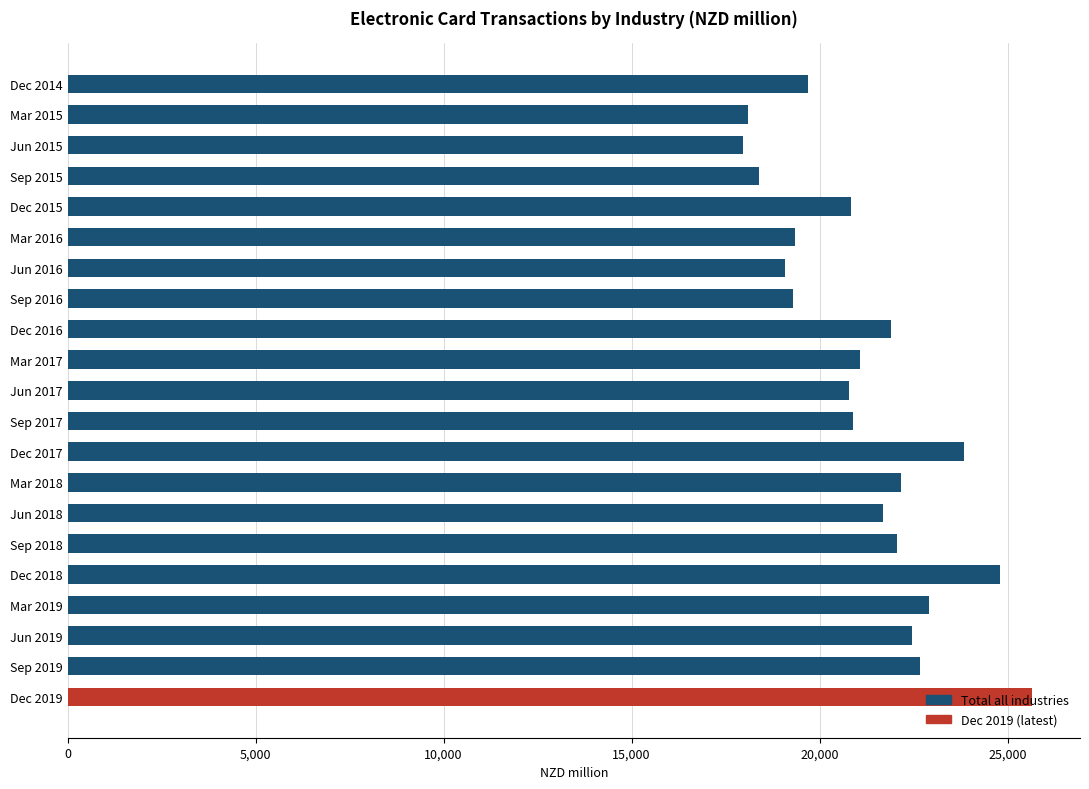

At which category does the chart reach its peak across all series?

Dec 2019